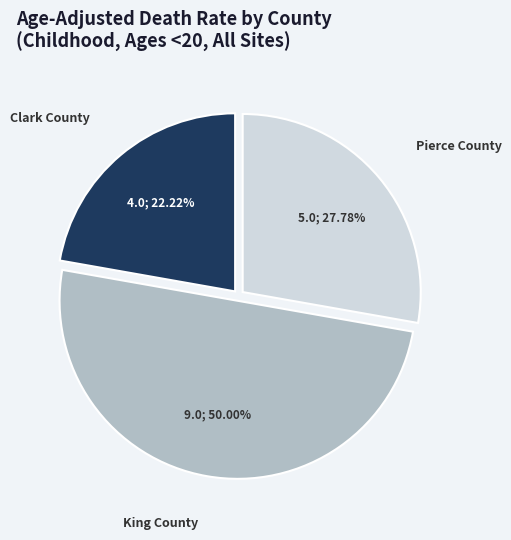

Combined, what portion of the pie is Pierce County and Clark County?

50.0%